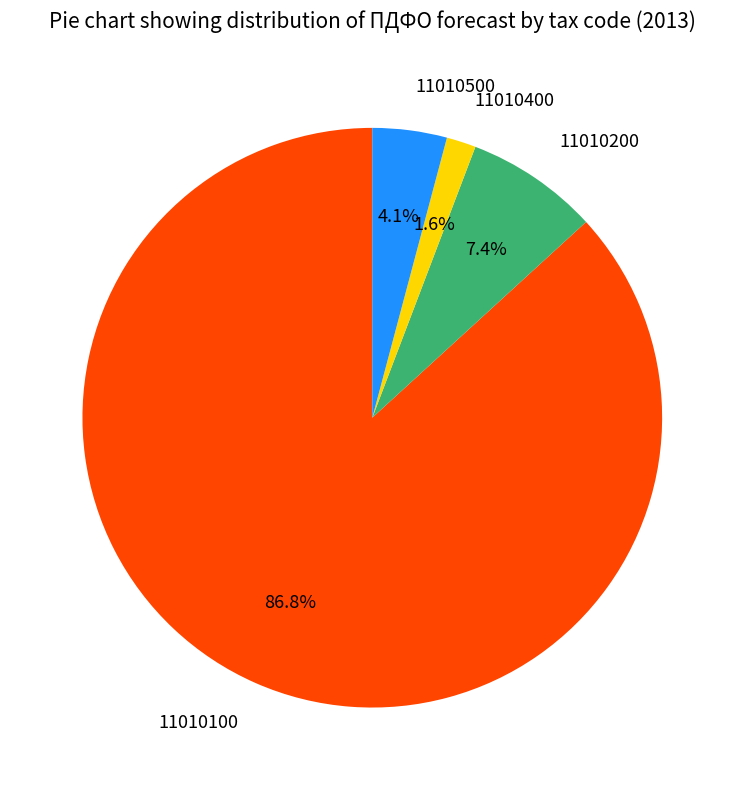

How many segments does this pie chart have?

4